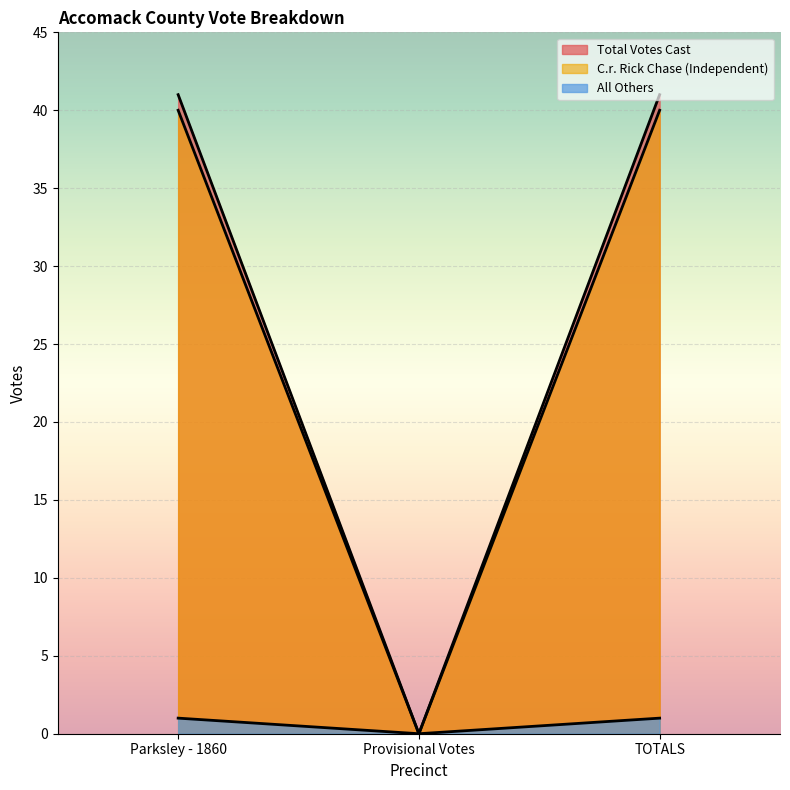

At which category does the chart reach its peak across all series?

Parksley - 1860